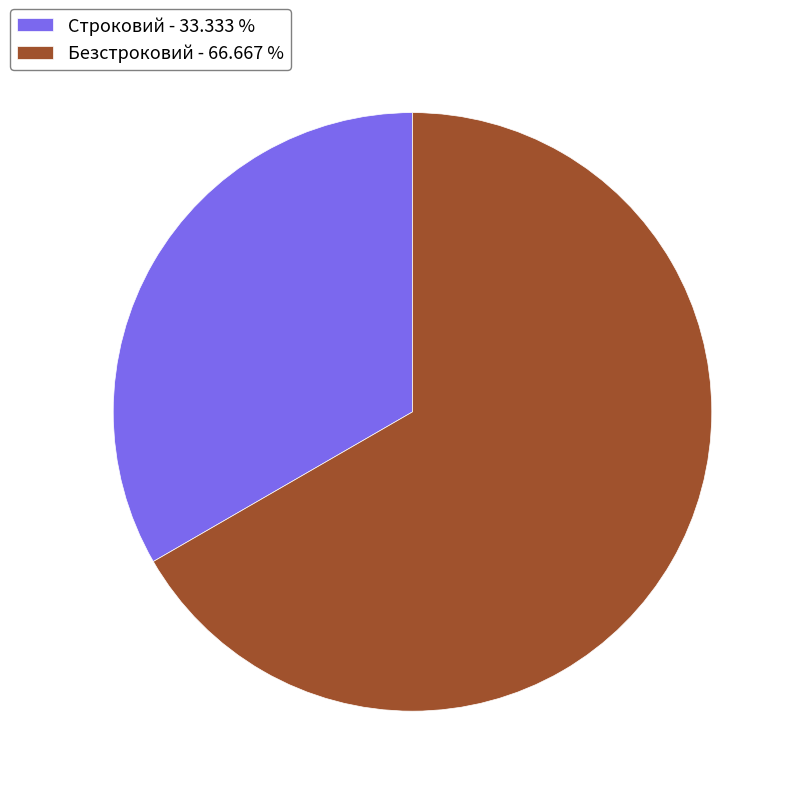

The Безстроковий slice represents 74% of the pie. True or false?

False